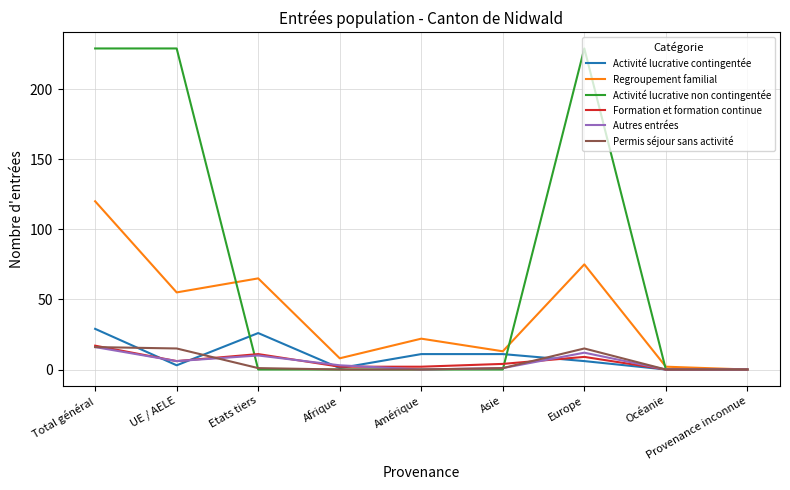

Read the Regroupement familial value at Europe.

75